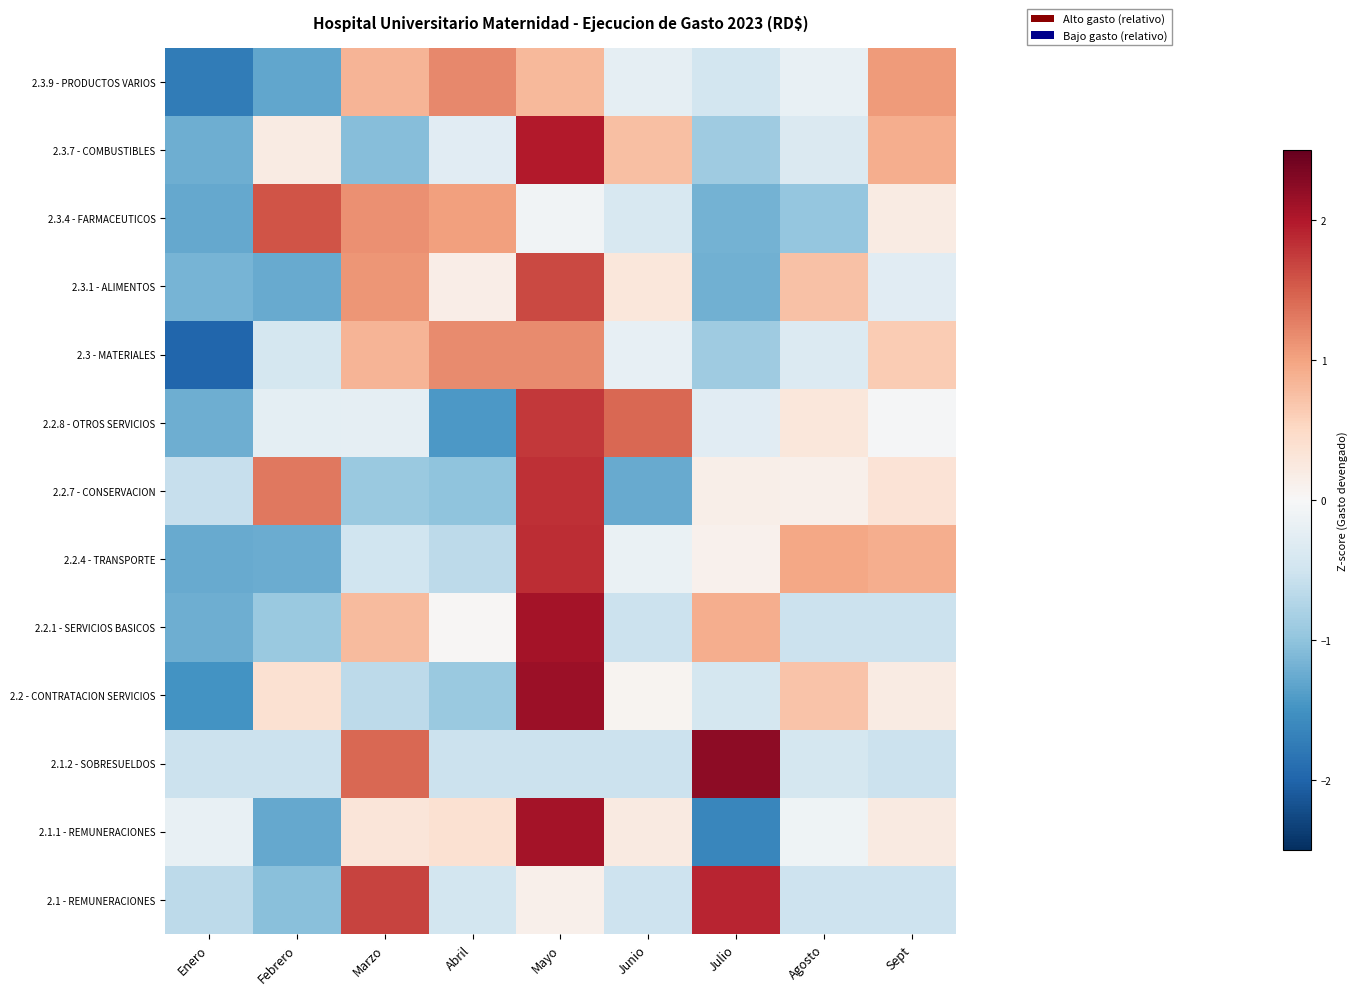

Between Abril and Agosto, which is larger?

Abril